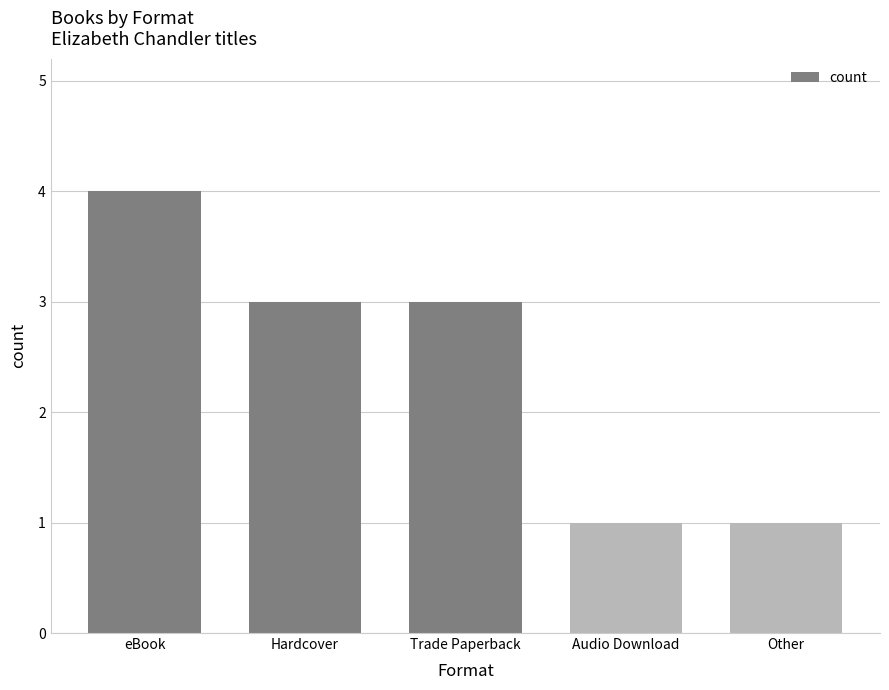

At which category does the chart reach its peak across all series?

eBook